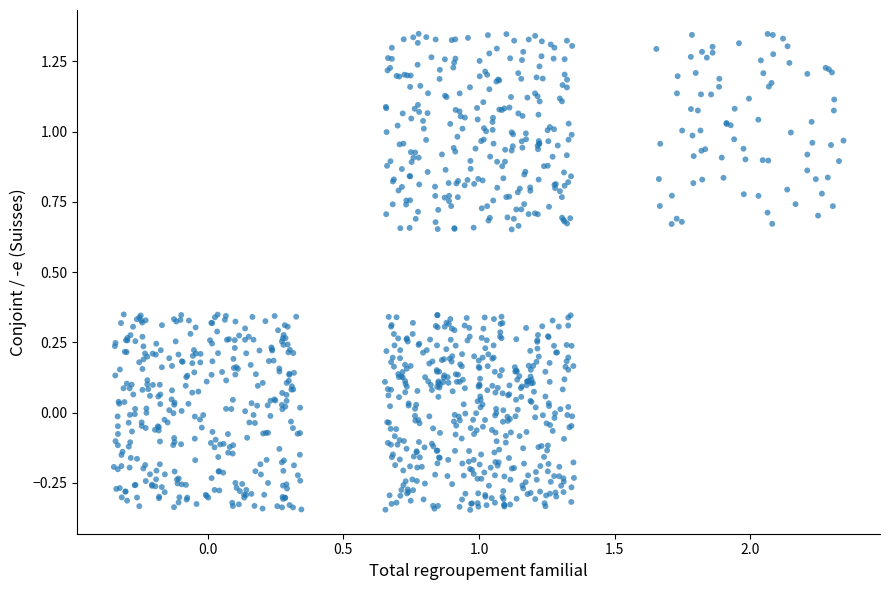

What is the range of X values (max minus min)?

2.7